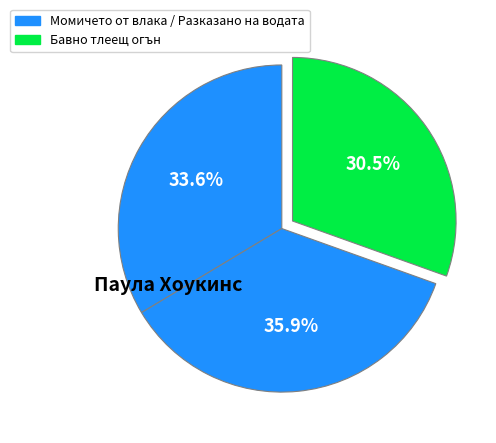

Which slice is the largest?

Разказано на водата